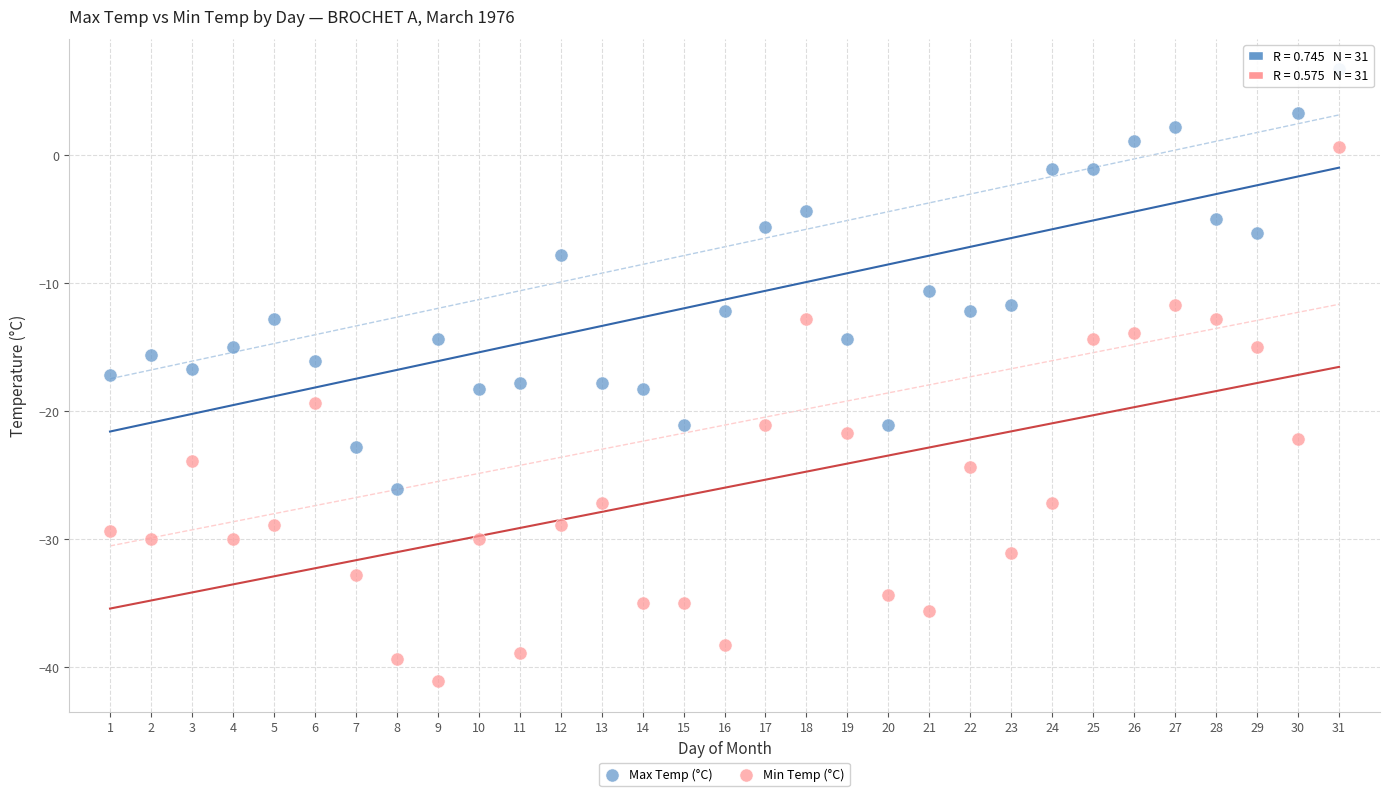

Which series reaches the minimum Y coordinate?

Min Temp (°C)